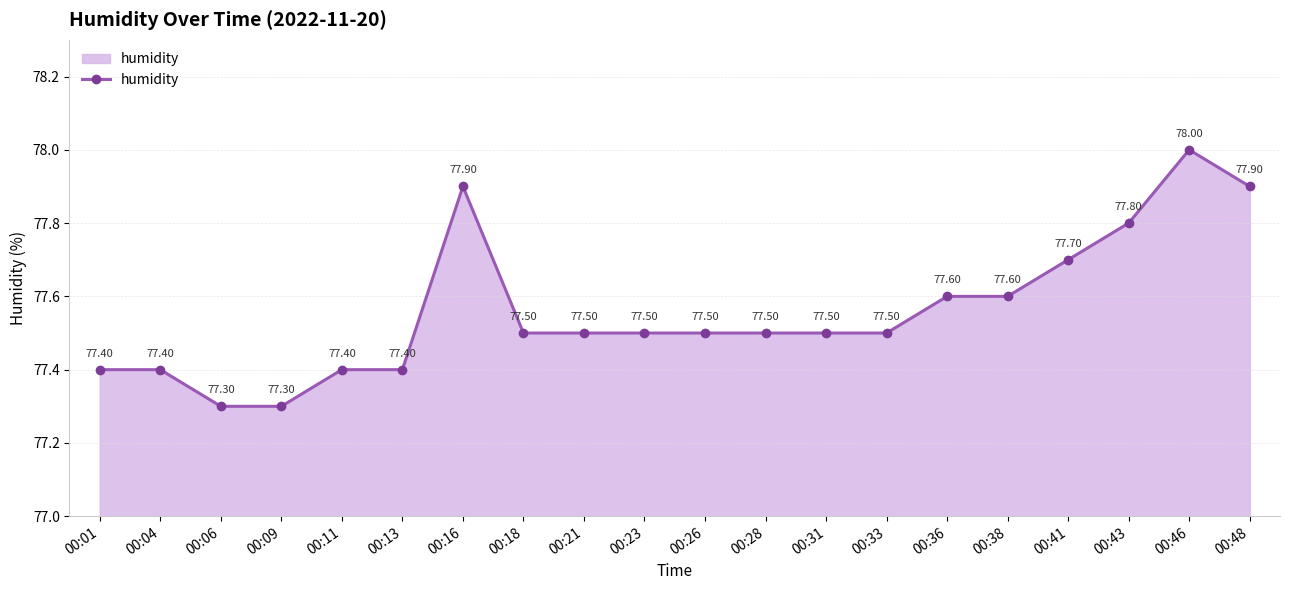

Reading left to right, extract all data points from this chart.

00:01=77.4	00:04=77.4	00:06=77.3	00:09=77.3	00:11=77.4	00:13=77.4	00:16=77.9	00:18=77.5	00:21=77.5	00:23=77.5	00:26=77.5	00:28=77.5	00:31=77.5	00:33=77.5	00:36=77.6	00:38=77.6	00:41=77.7	00:43=77.8	00:46=78.0	00:48=77.9